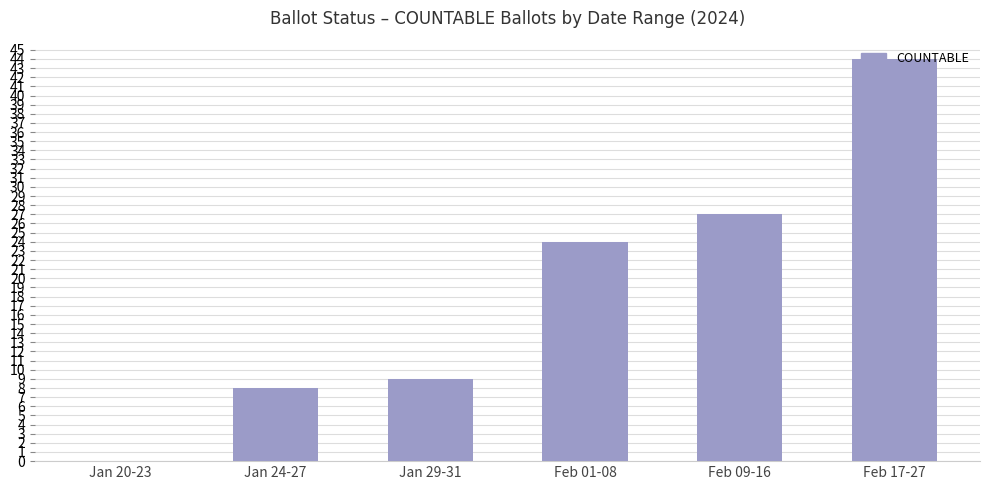

What is the sum of all values?

112